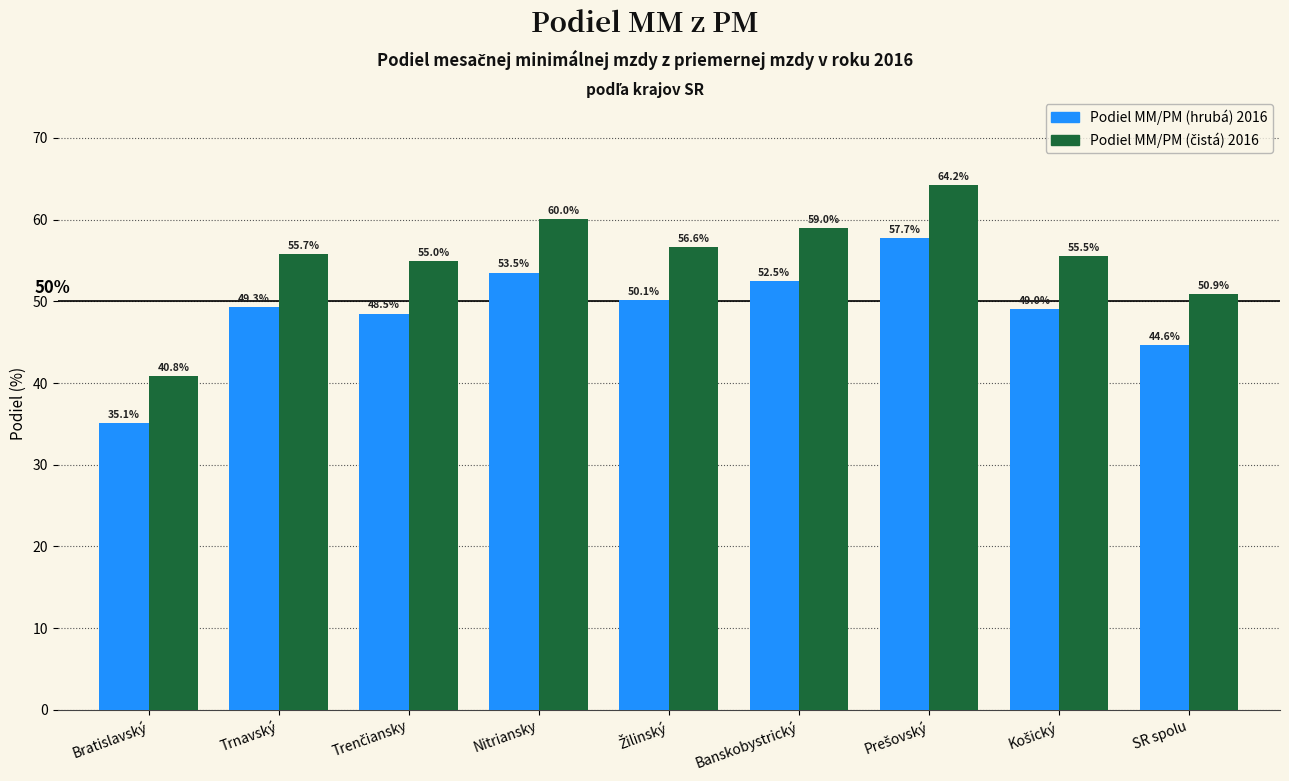

What is the difference between the highest and lowest values at Nitriansky?

6.5